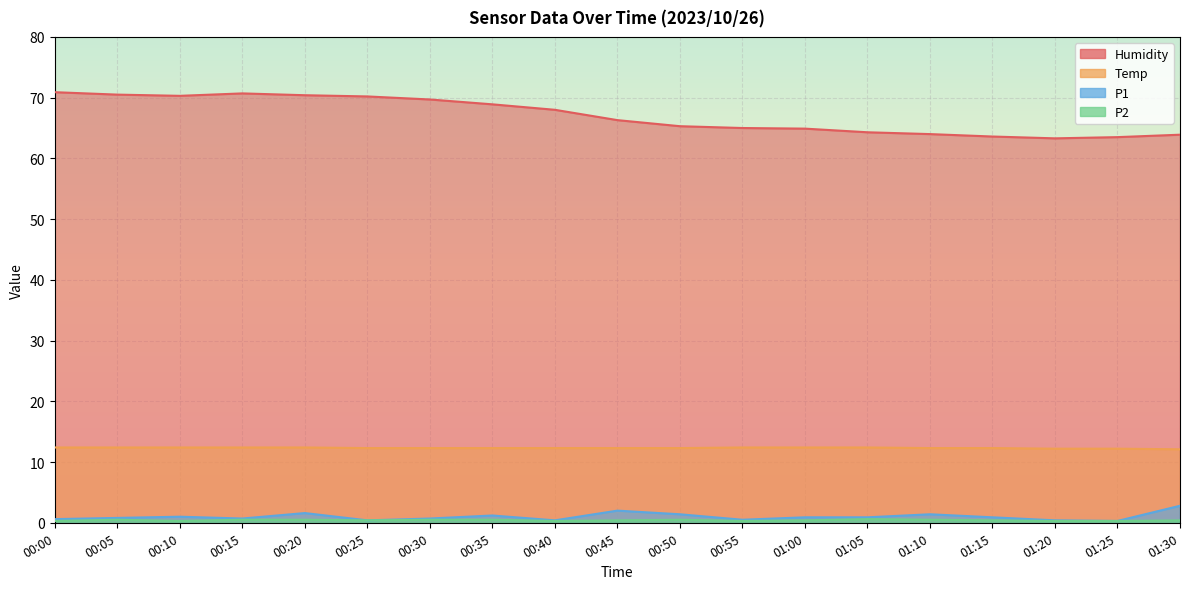

Where is the first local maximum for P2?

00:05